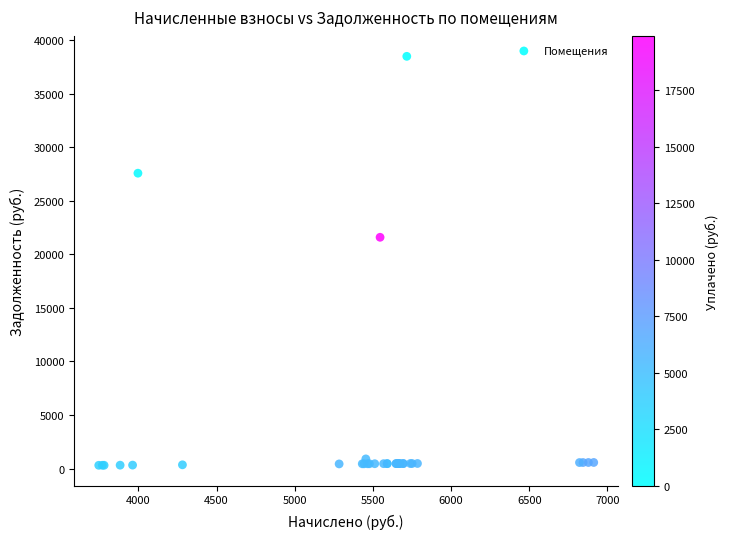

What Y value in the scatter plot is closest to 19397?

21593.9